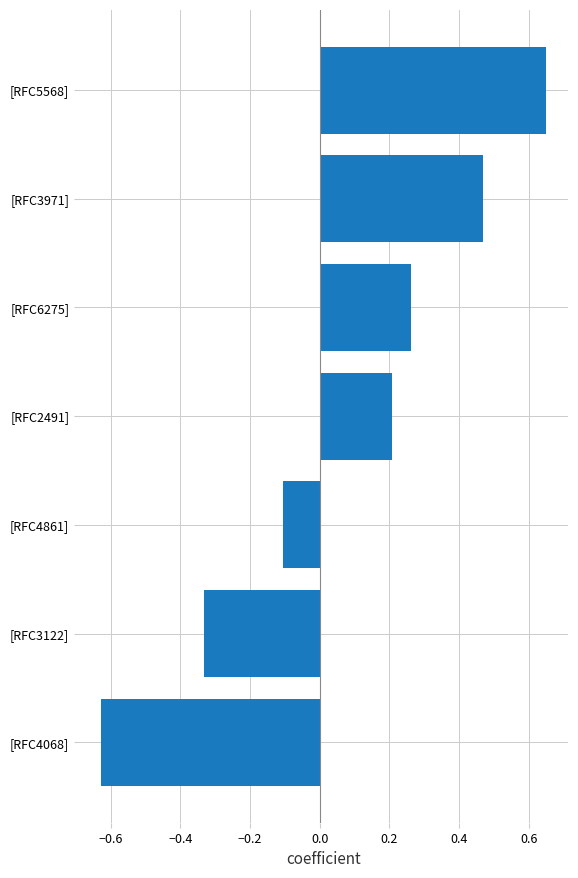

How many negative values are there?

3